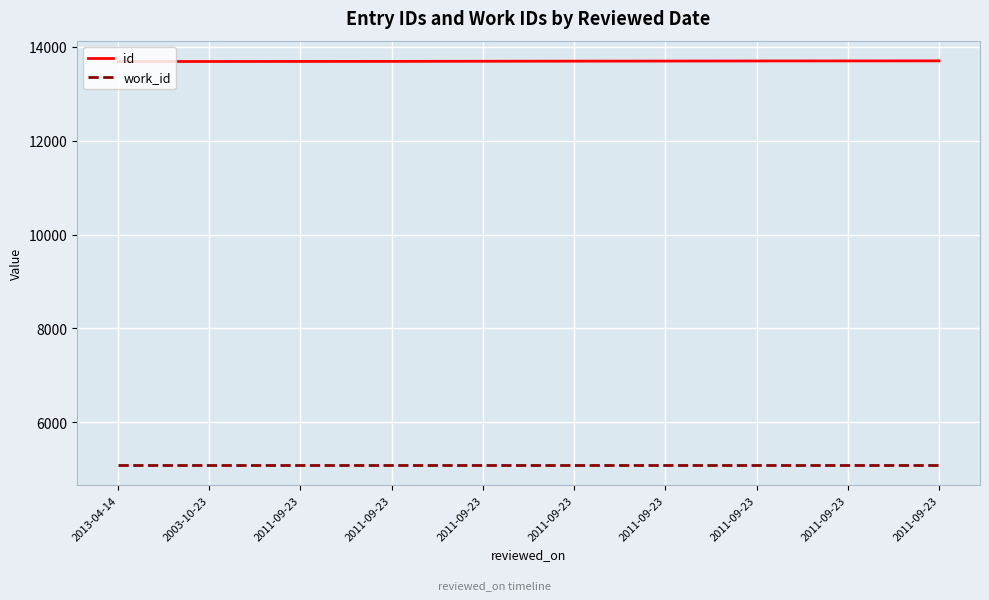

What are all the series names shown in the legend?

id, work_id